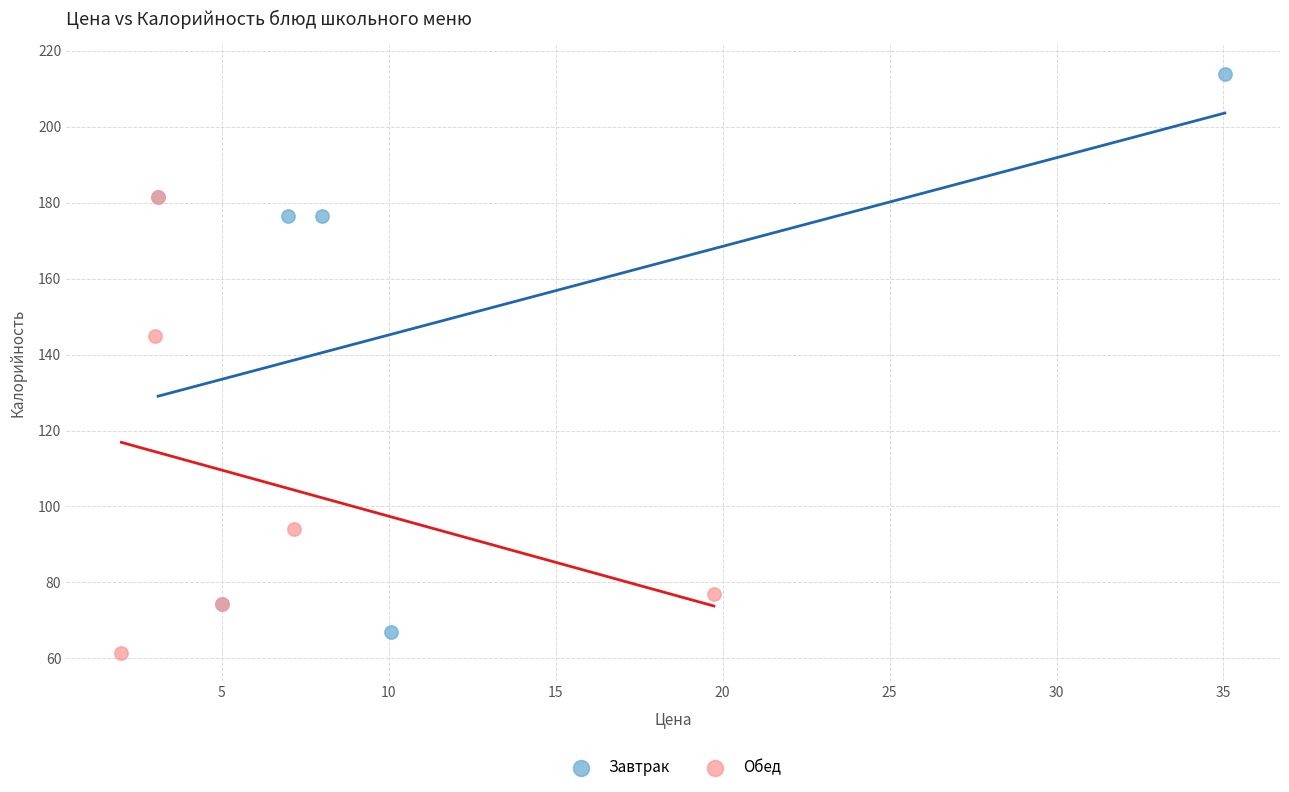

Which series has the largest Y range (max minus min)?

Завтрак